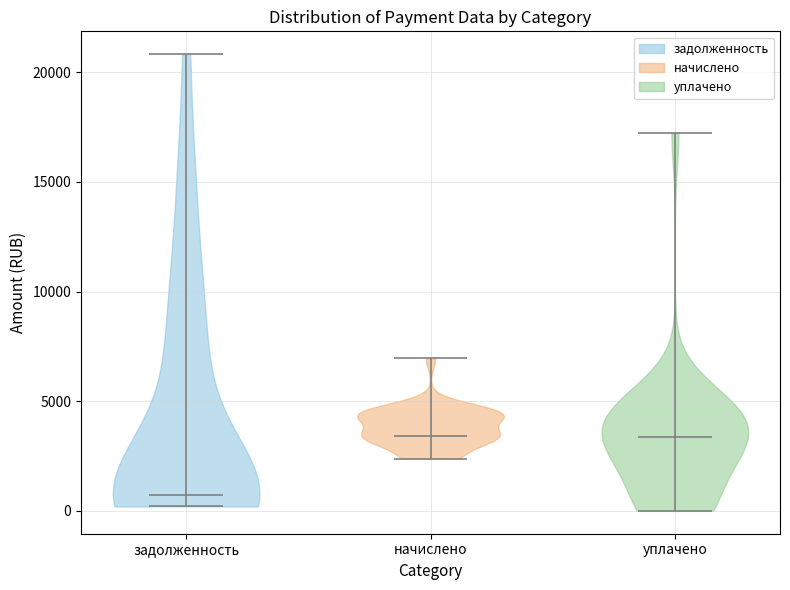

Reading left to right, read every violin against the y-axis: where its median line is, and the lowest and highest points it reaches. The values are not printed on the chart, so give them approximately, as read against the axis.

задолженность: median line 500, lowest point 0, highest point 21000
начислено: median line 3500, lowest point 2500, highest point 7000
уплачено: median line 3500, lowest point 0, highest point 17000